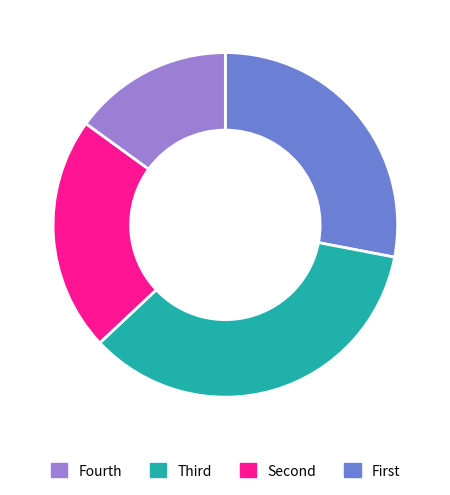

Is there a majority slice in this chart?

No